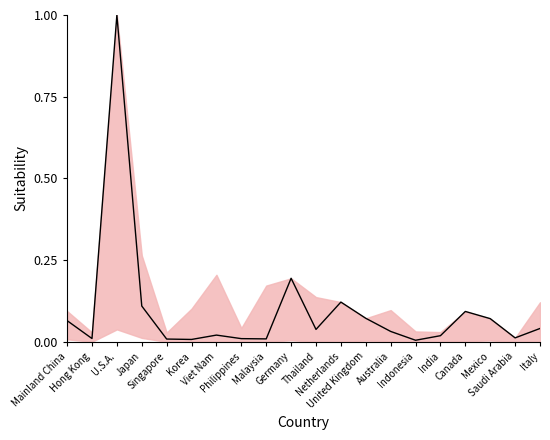

What position from the left is Australia?

14